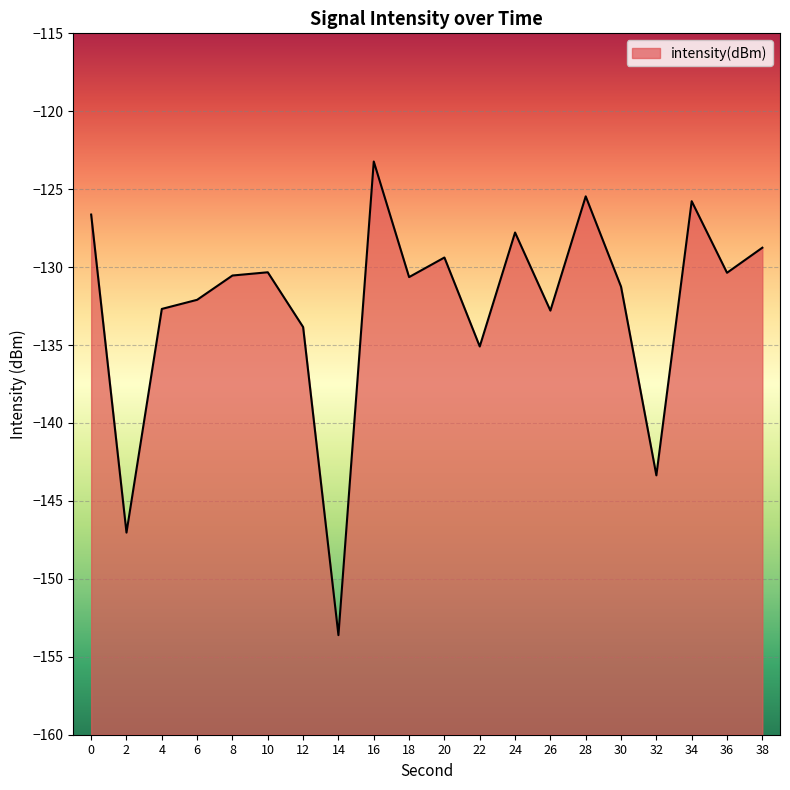

What is the difference between the maximum and minimum values?

30.4